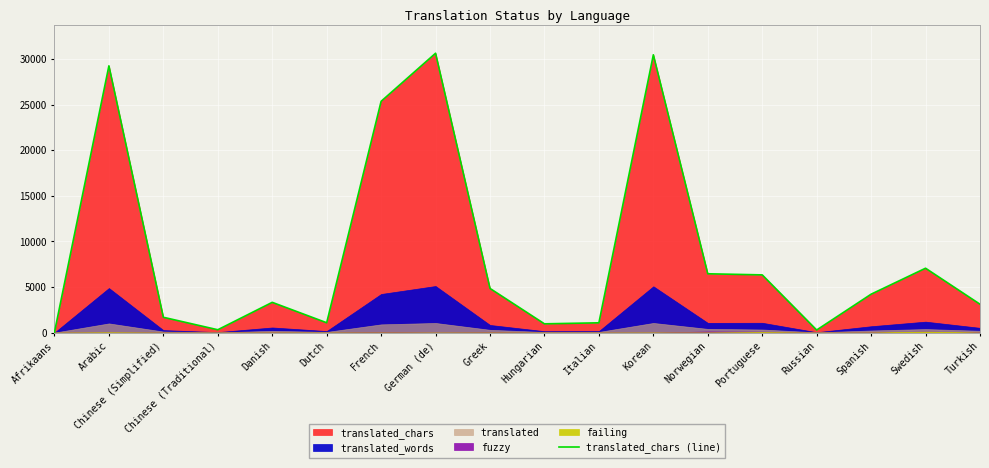

Which category has the lowest value across all series?

Afrikaans